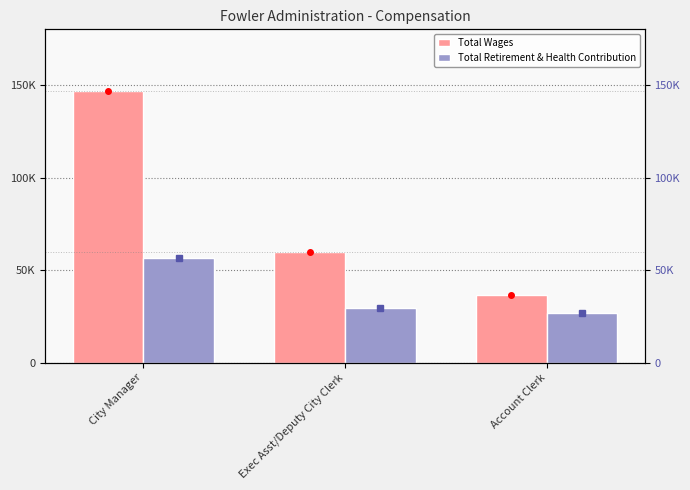

What is the difference between the maximum and second lowest values in the Total Wages series?

87157